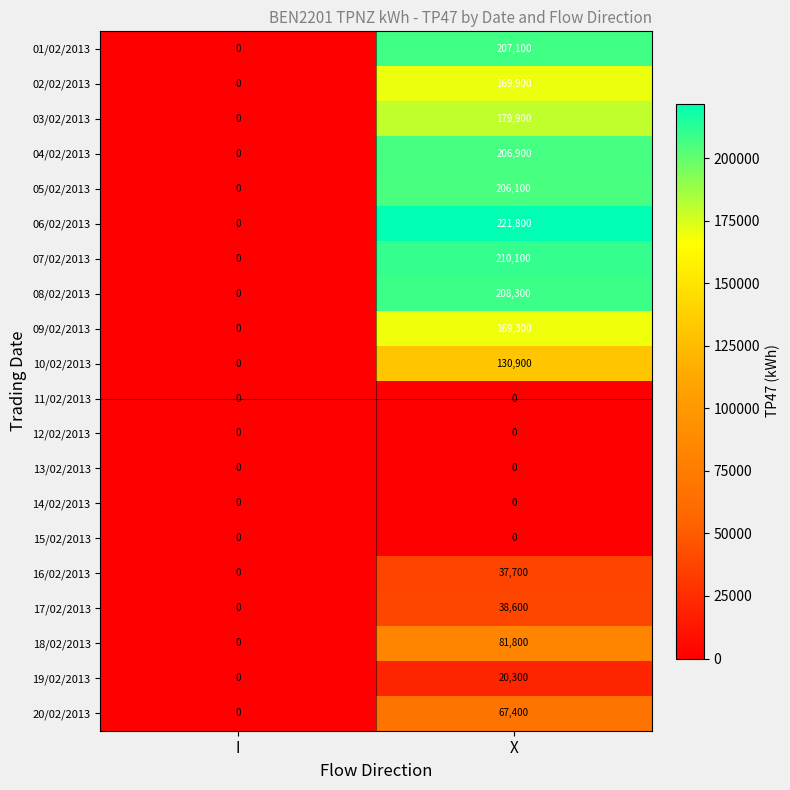

What is the difference between the highest and lowest values at X?

221800